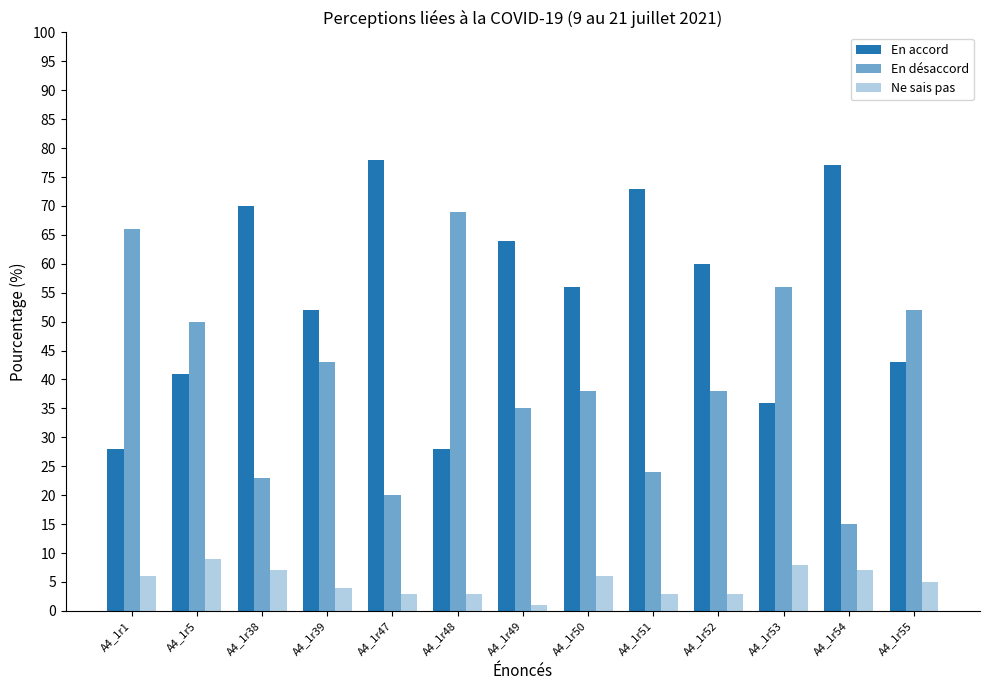

How many series are shown in this chart?

3